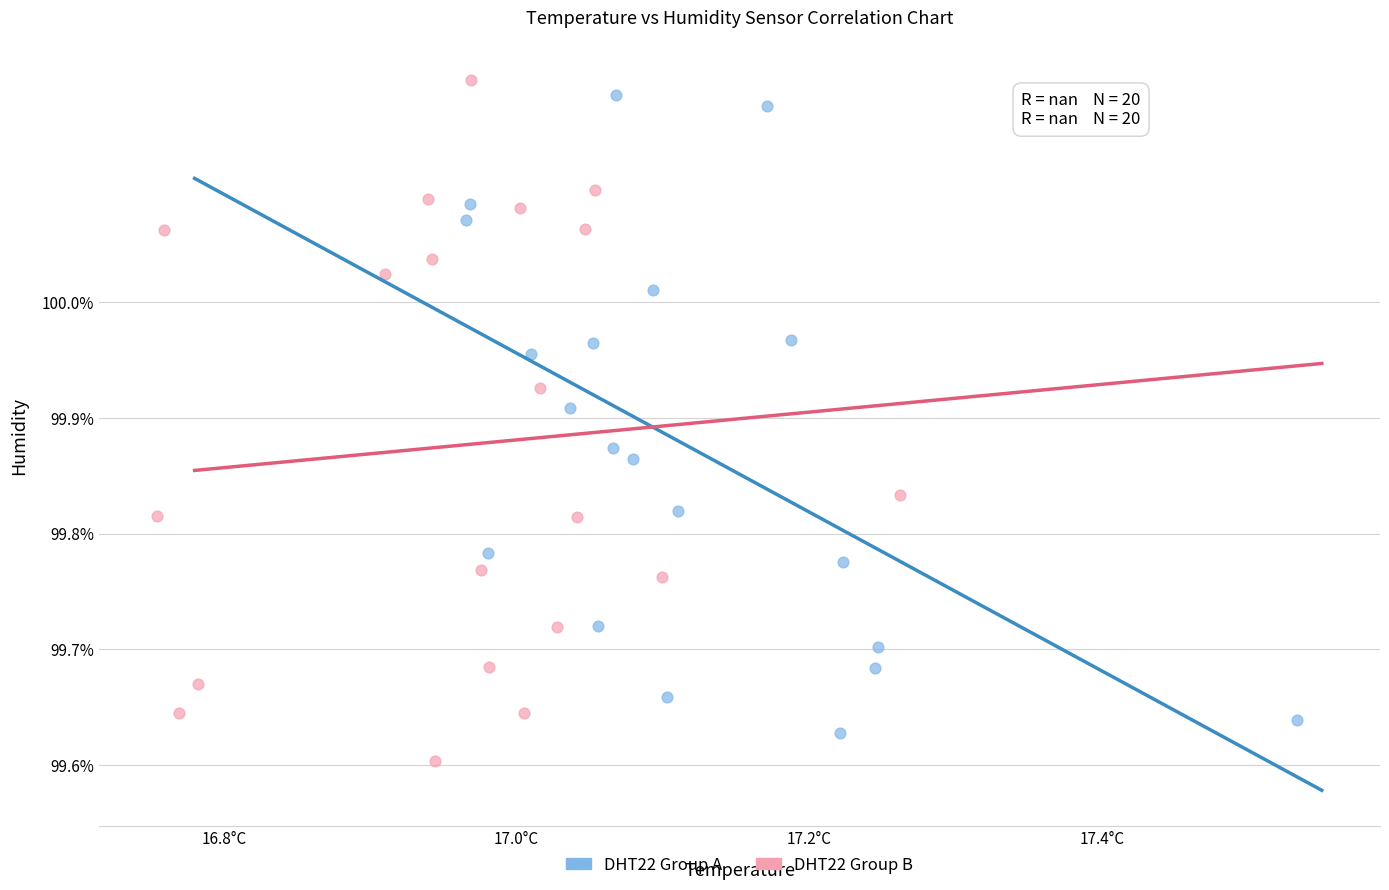

Which series reaches the minimum Y coordinate?

DHT22 Group B